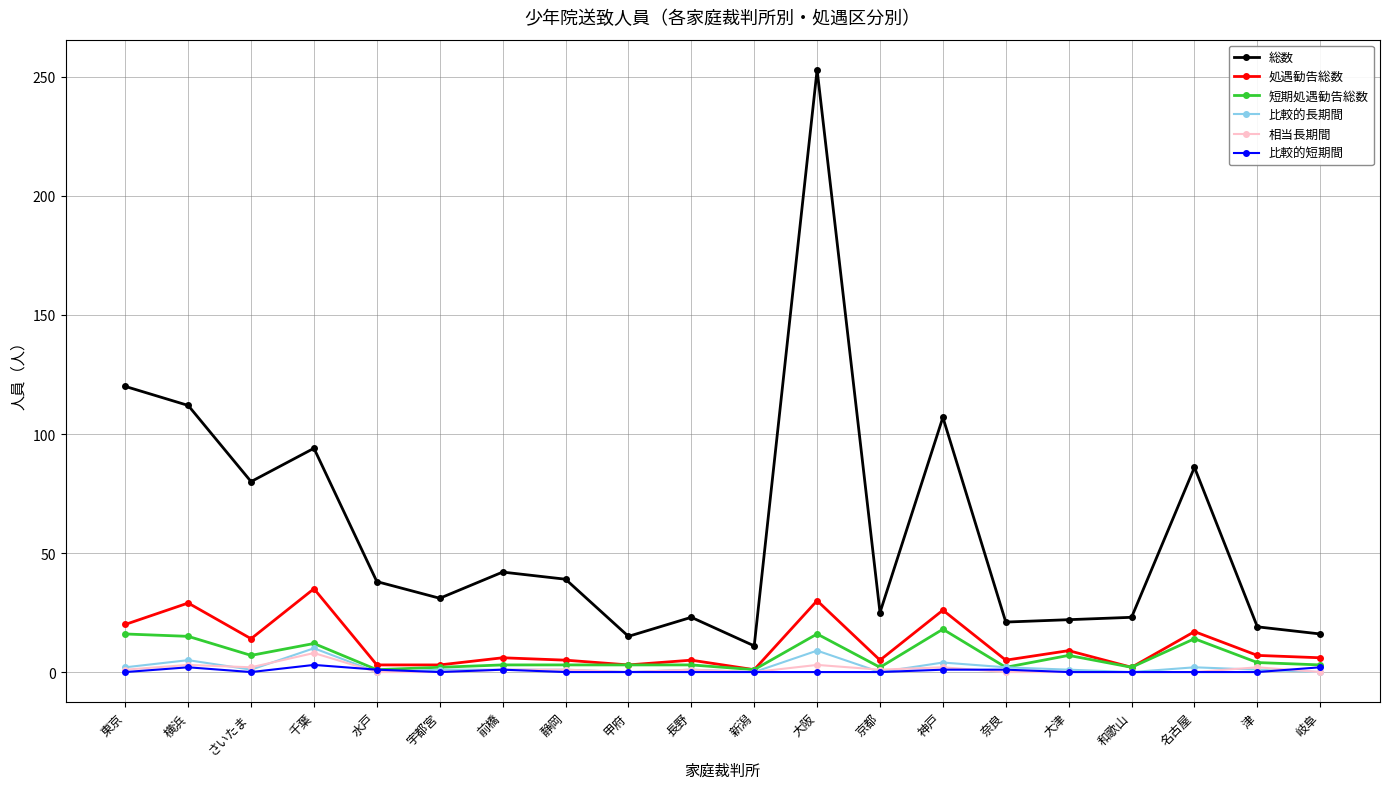

True or false: 総数 and 比較的短期間 intersect in this chart.

False